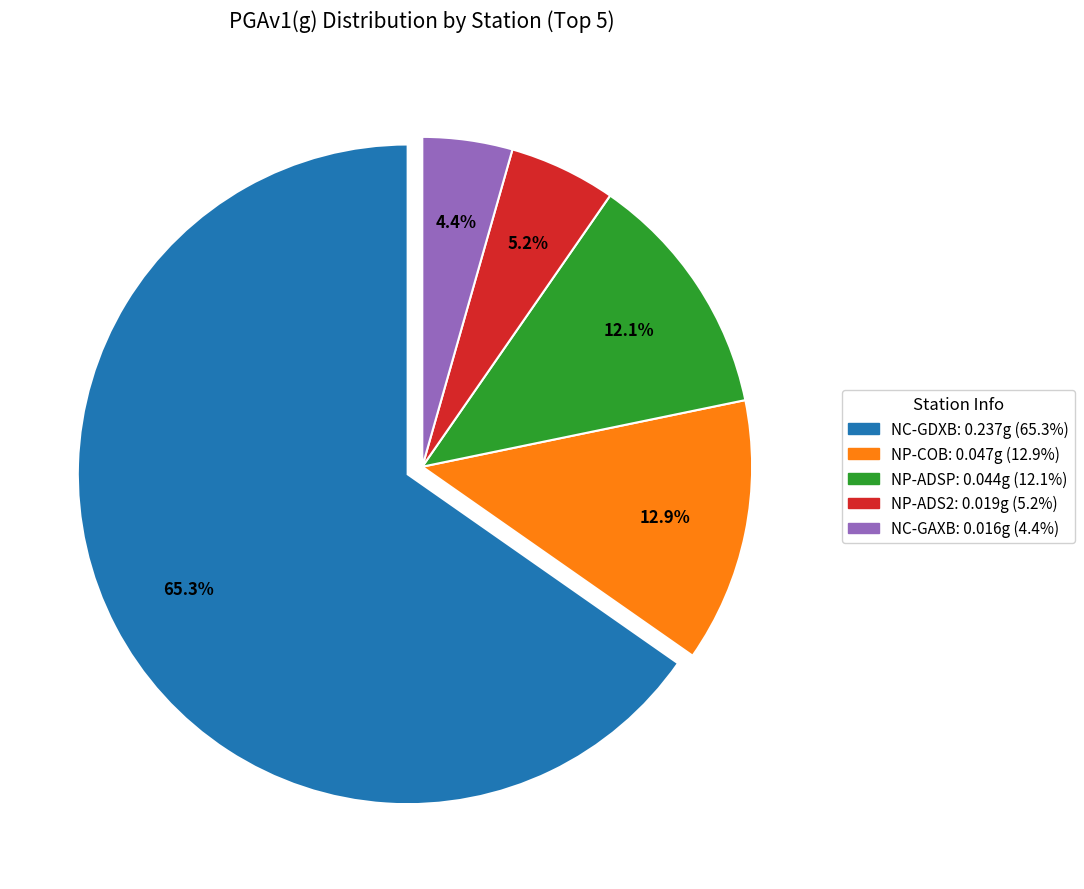

Is there a majority slice in this chart?

Yes